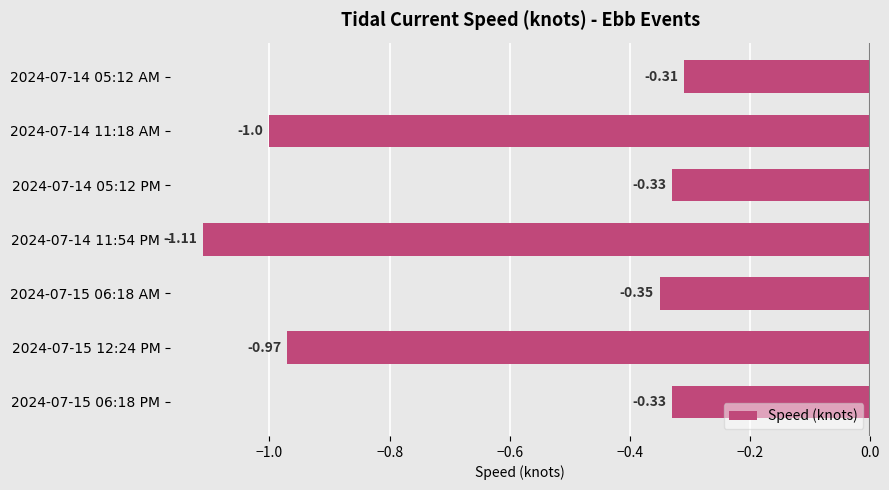

How many bars are there in total?

7